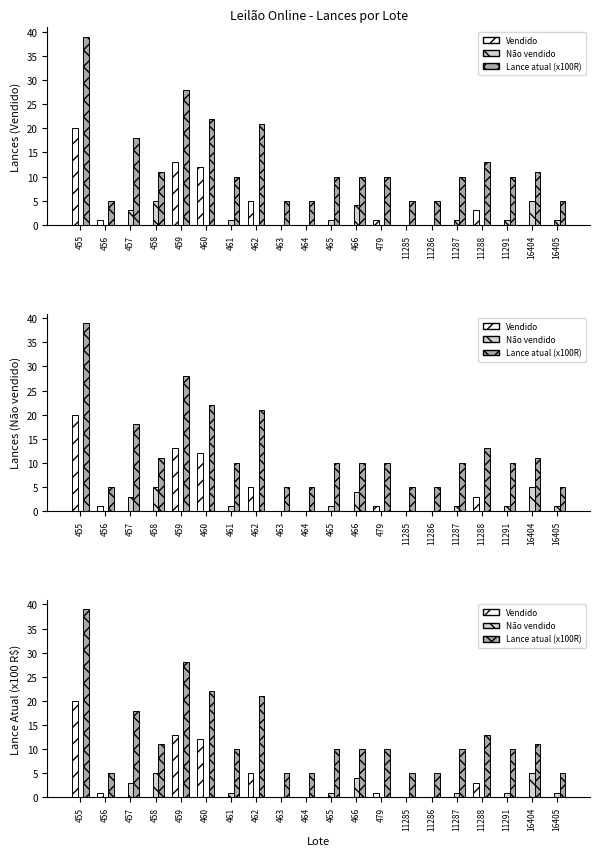

At which category does the chart reach its minimum across all series?

457